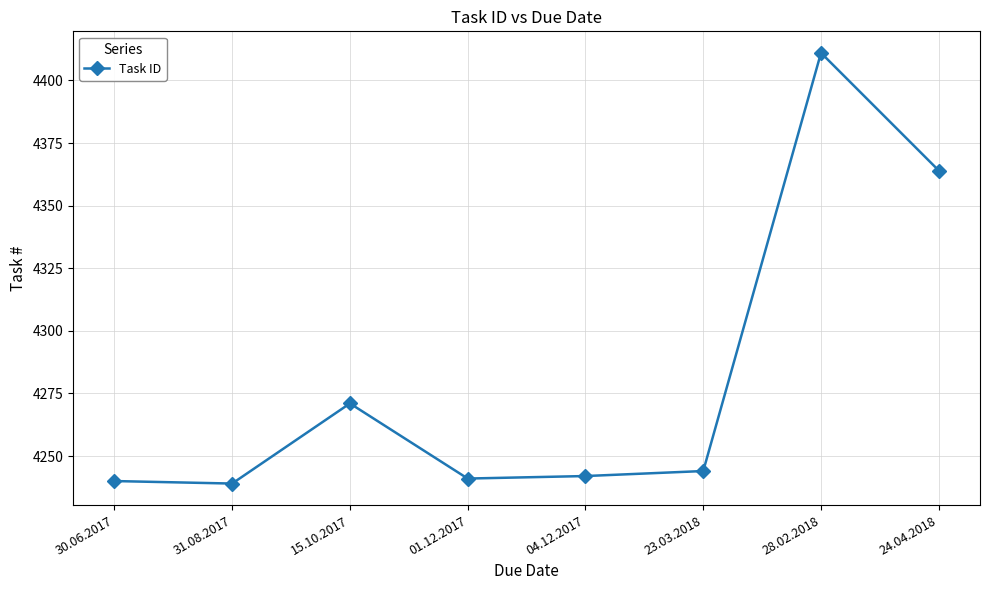

What is the label of the 4th point from the left?

01.12.2017